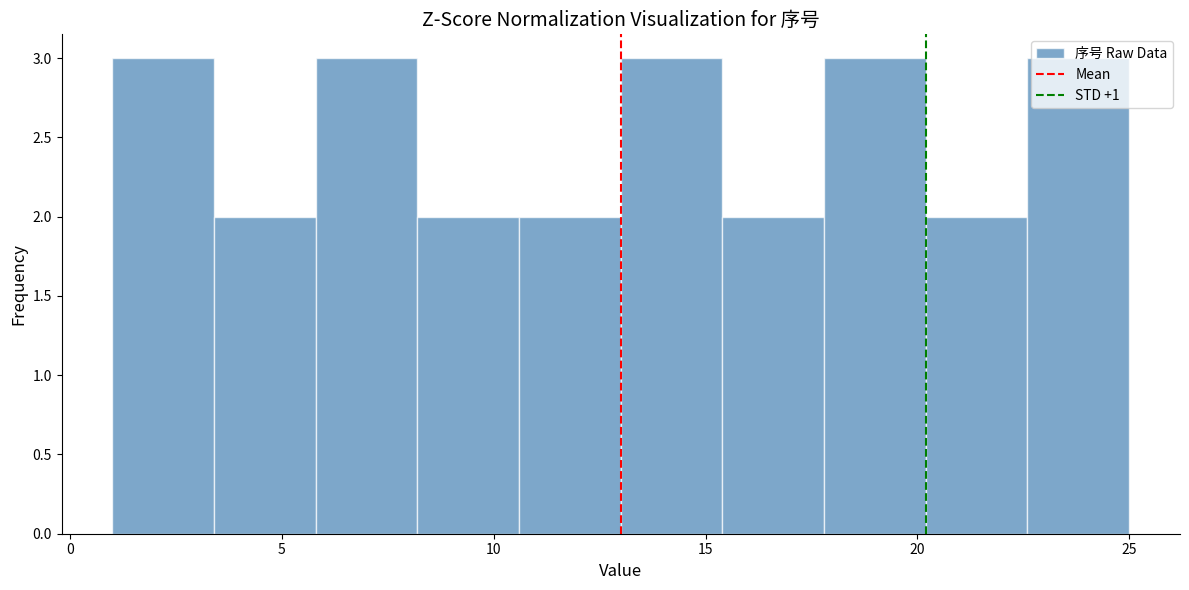

Reading left to right, list every bar in this chart as the range it spans on the x-axis followed by its height. Neither the bar edges nor the heights are printed on the chart, so give them approximately, as read against the axes.

1.0 to 3.4: 3
3.4 to 5.8: 2
5.8 to 8.2: 3
8.2 to 10.6: 2
10.6 to 13.0: 2
13.0 to 15.4: 3
15.4 to 17.8: 2
17.8 to 20.2: 3
20.2 to 22.6: 2
22.6 to 25.0: 3